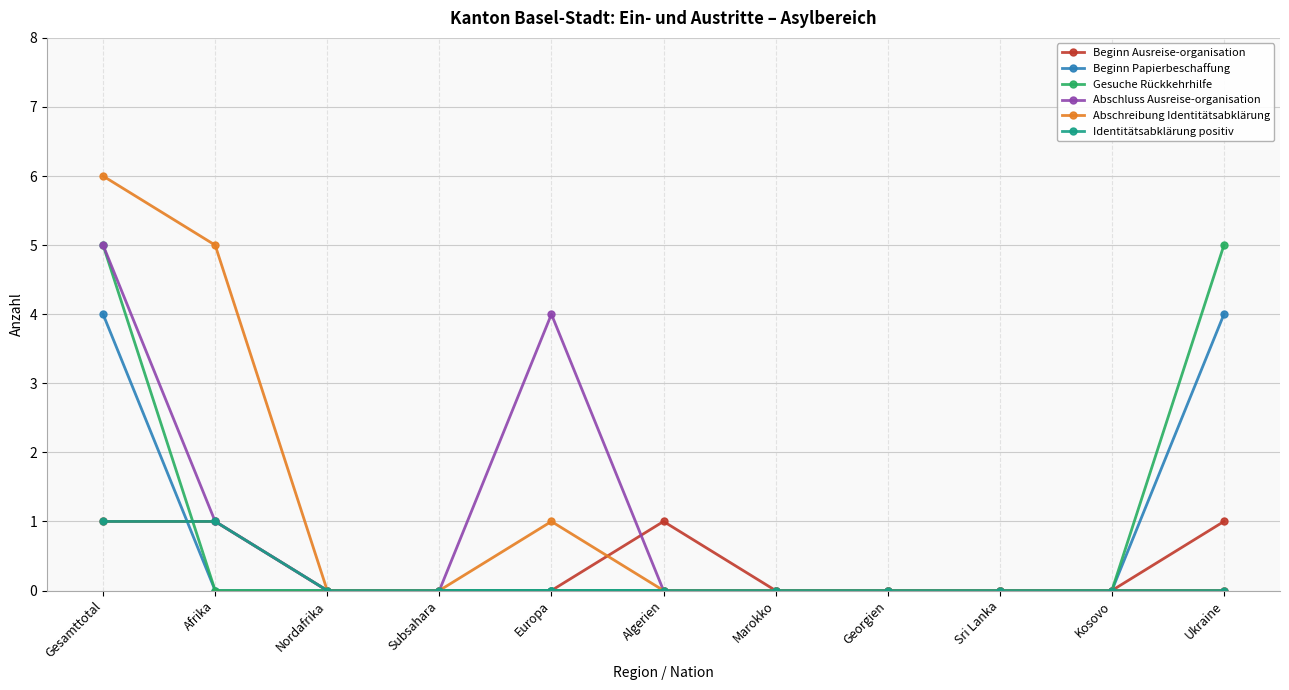

The value of Abschluss Ausreise-organisation at Nordafrika is 0. True or false?

True